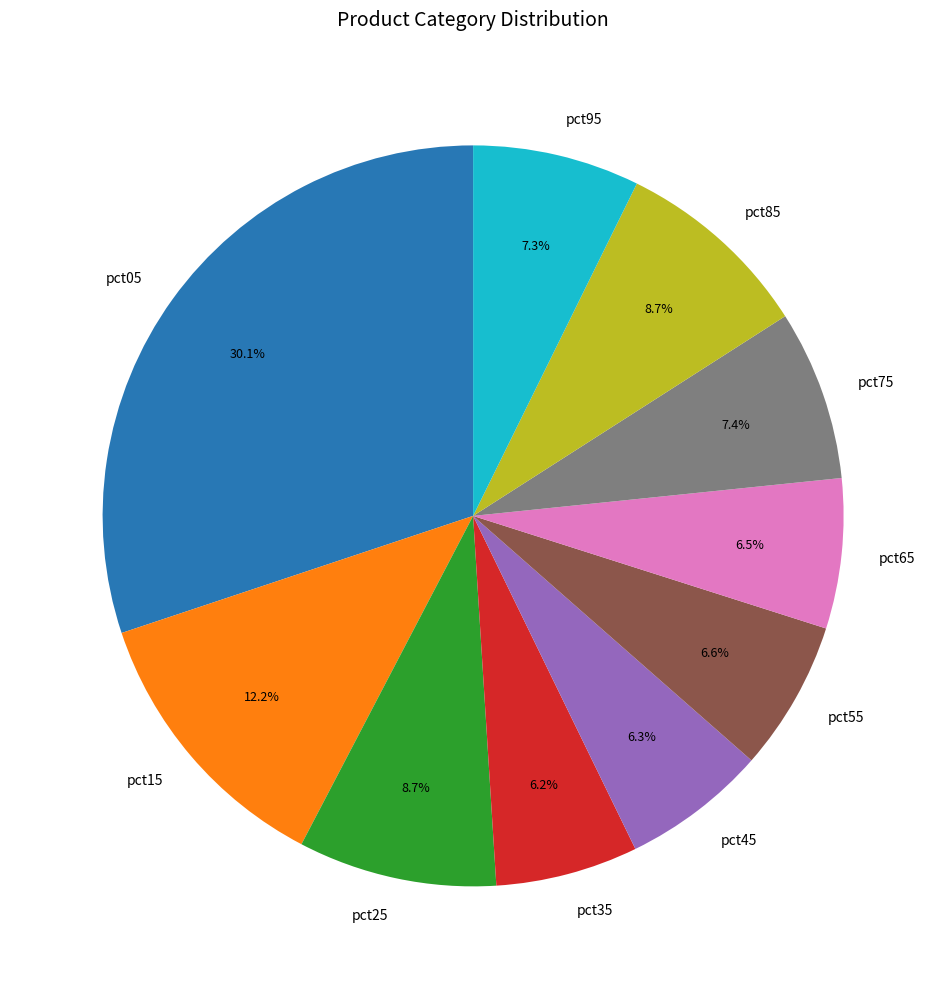

What percentage is the pct75 slice, to the nearest percent?

7%